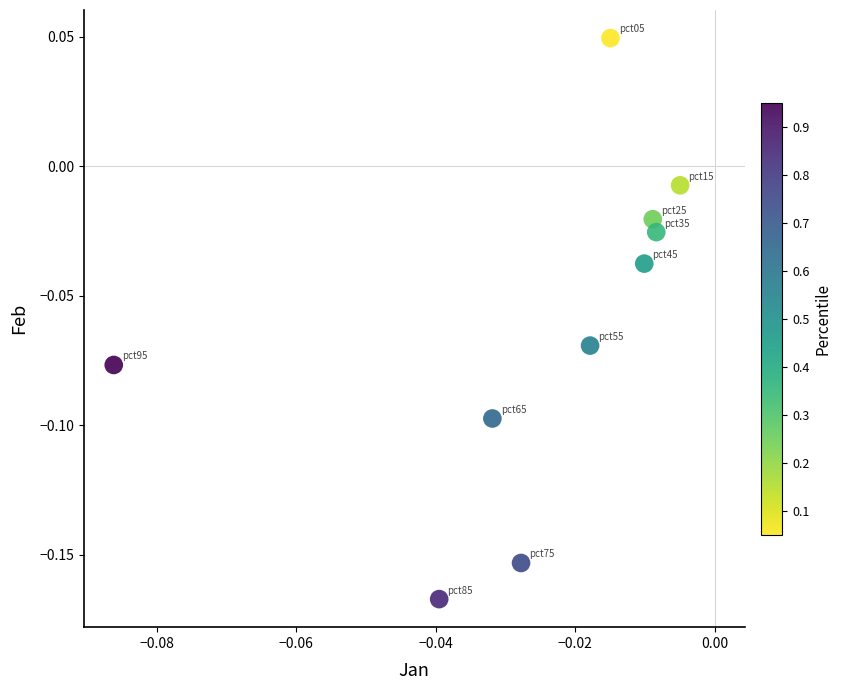

How many points are shown in the scatter plot?

10